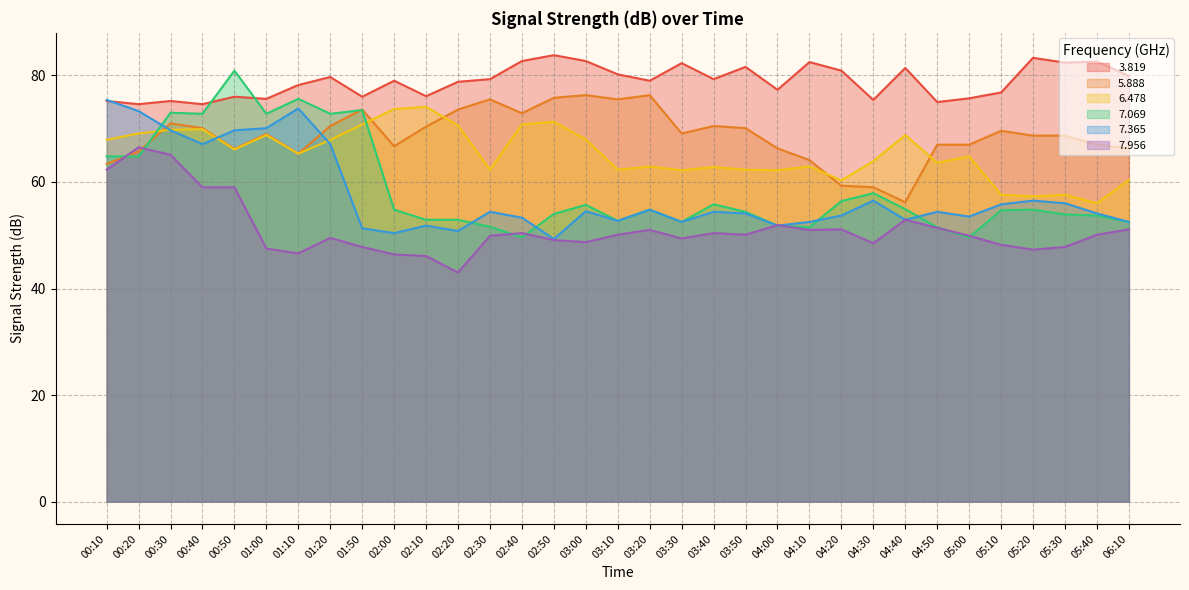

At how many categories does at least one series exceed 61?

33